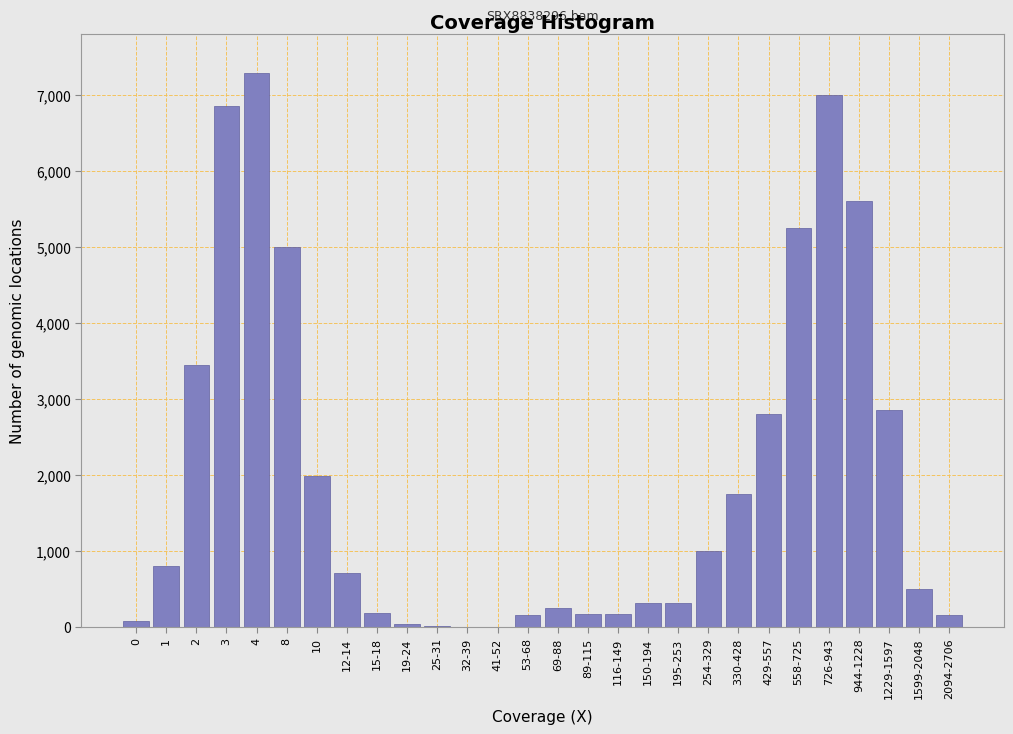

The chart shows a value of 555 at 150-194. True or false?

False